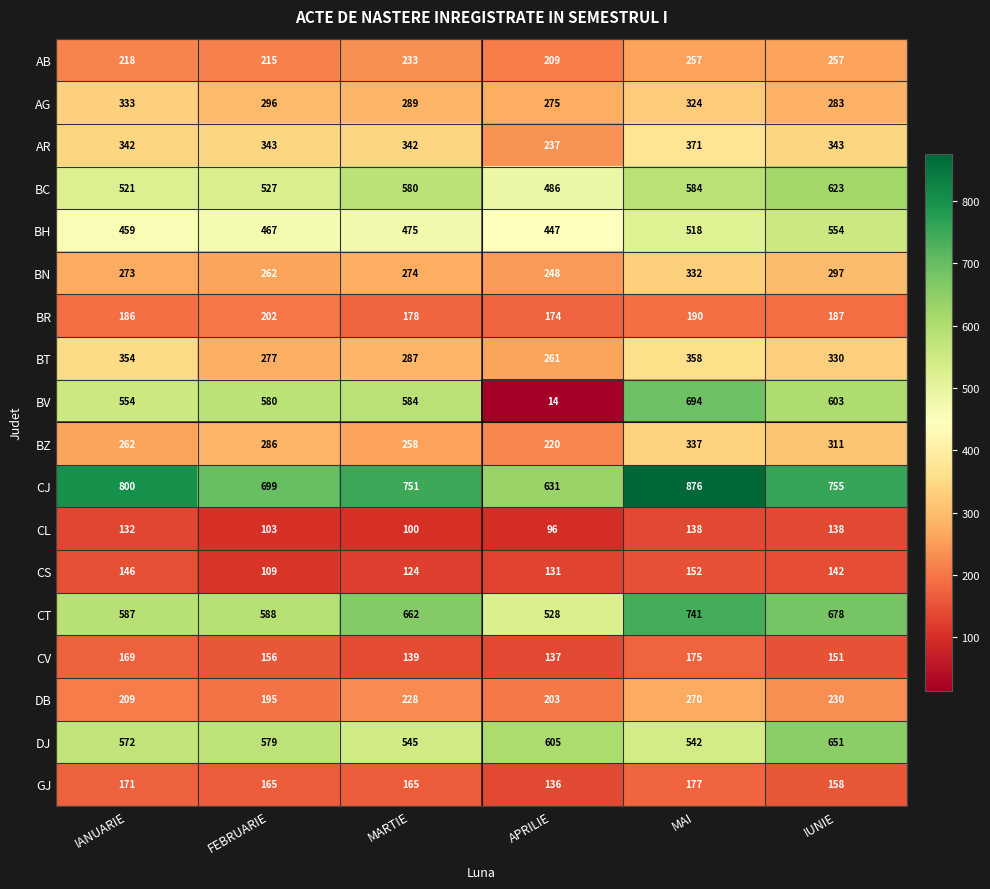

What is the difference between the second highest and second lowest values in the BH series?

59